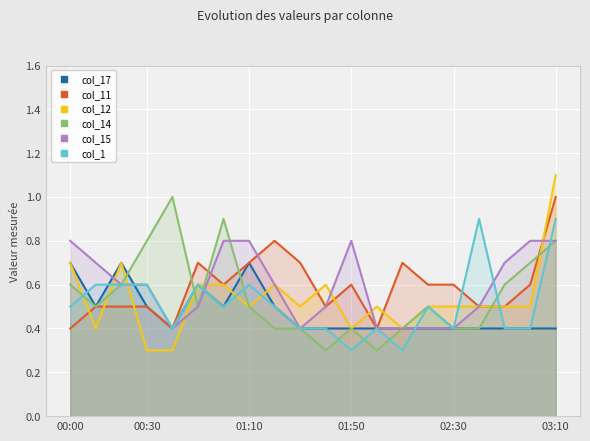

Read the col_17 value at 17.

0.4